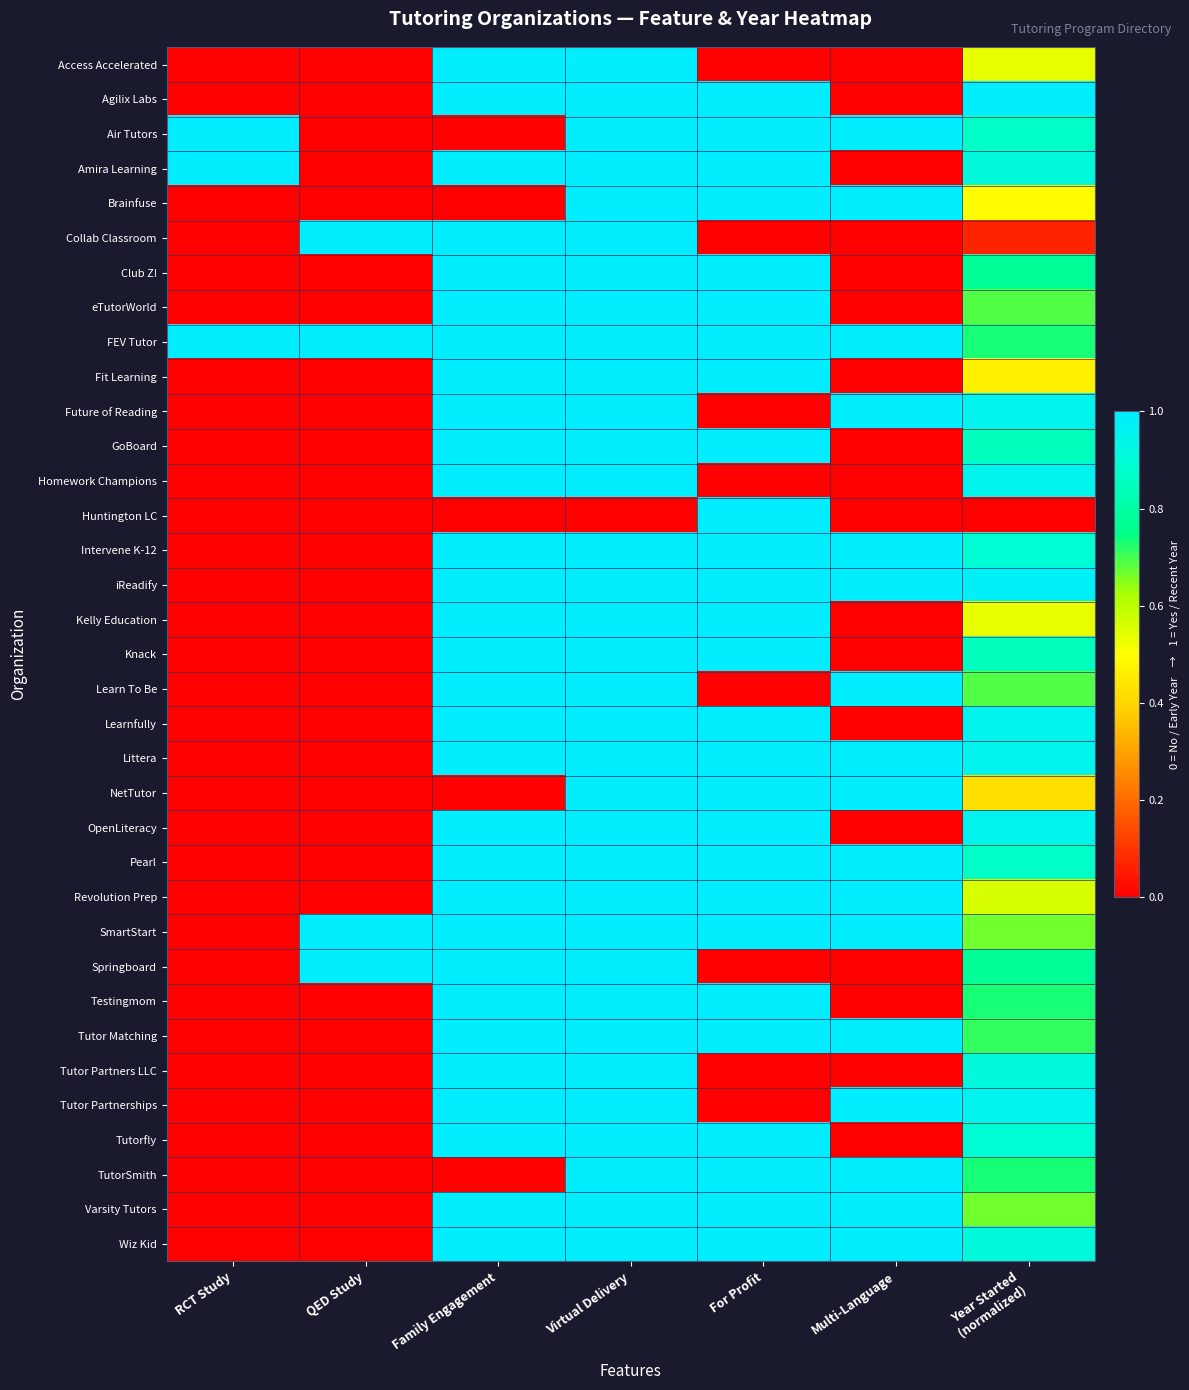

Which category has the lowest value across all series?

RCT Study